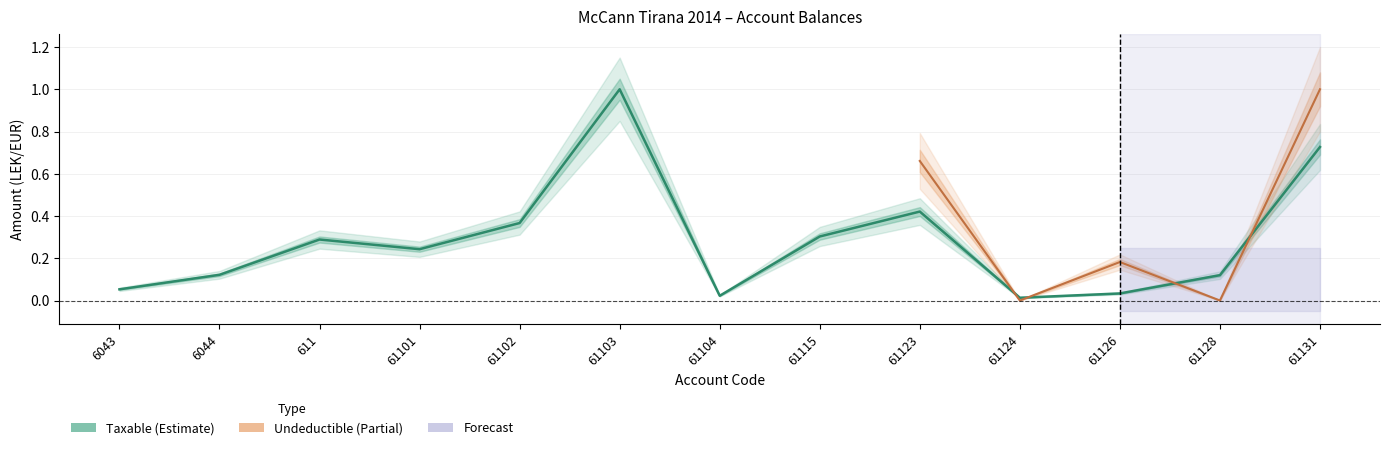

Does the chart have visible grid lines?

Yes